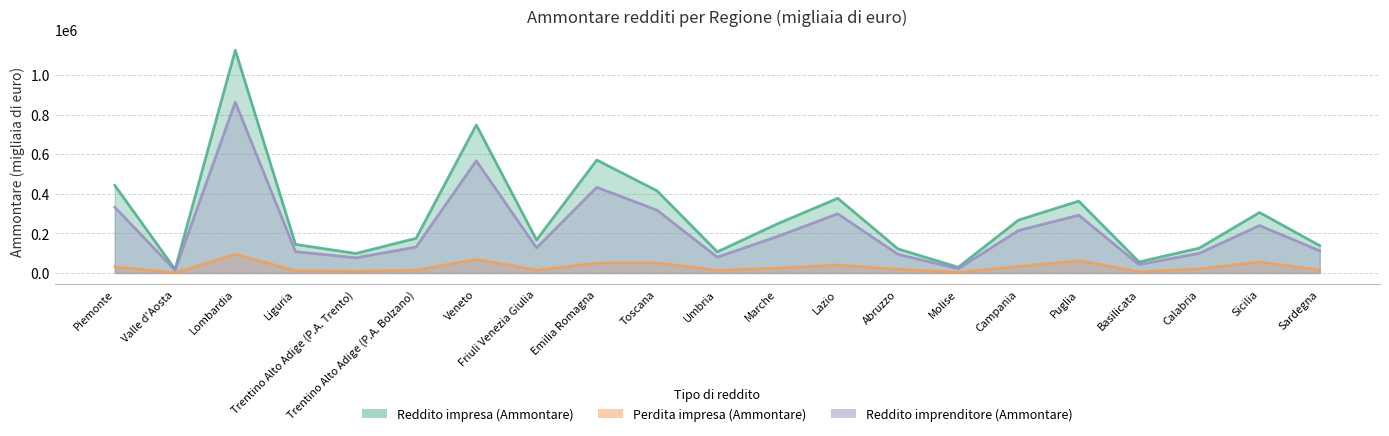

What is the difference between the maximum and minimum values in the Reddito imprenditore (Ammontare) series?

849075